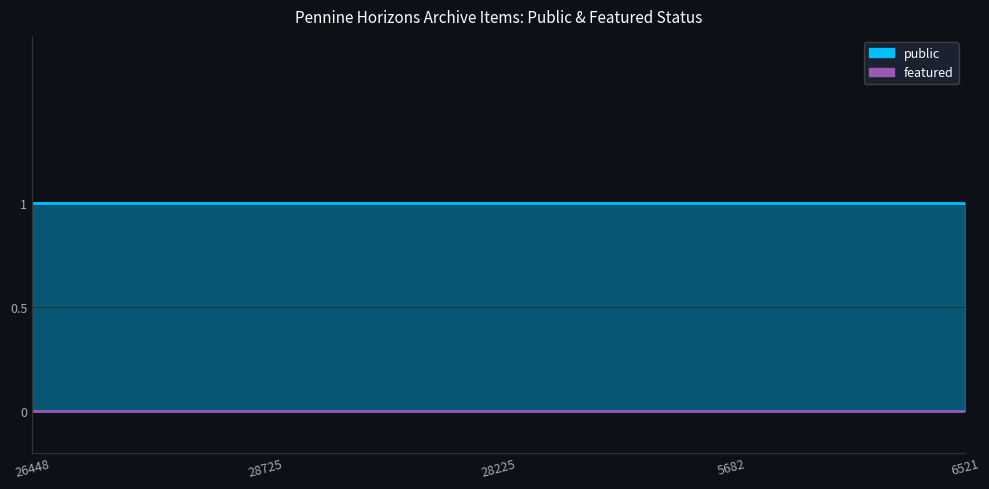

Reading left to right, transcribe all the data shown in this chart.

public: 1	1	1	1	1
featured: 0	0	0	0	0